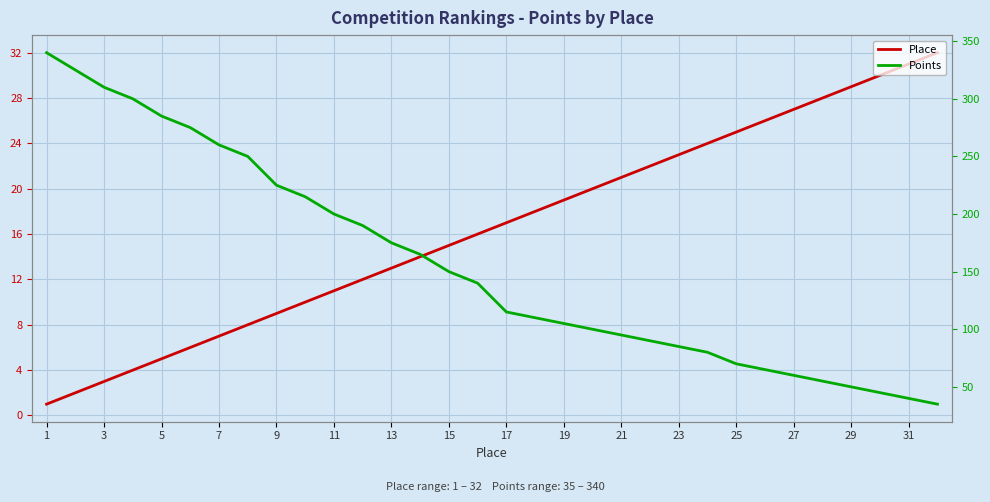

How many data points in Points are above 140?

15